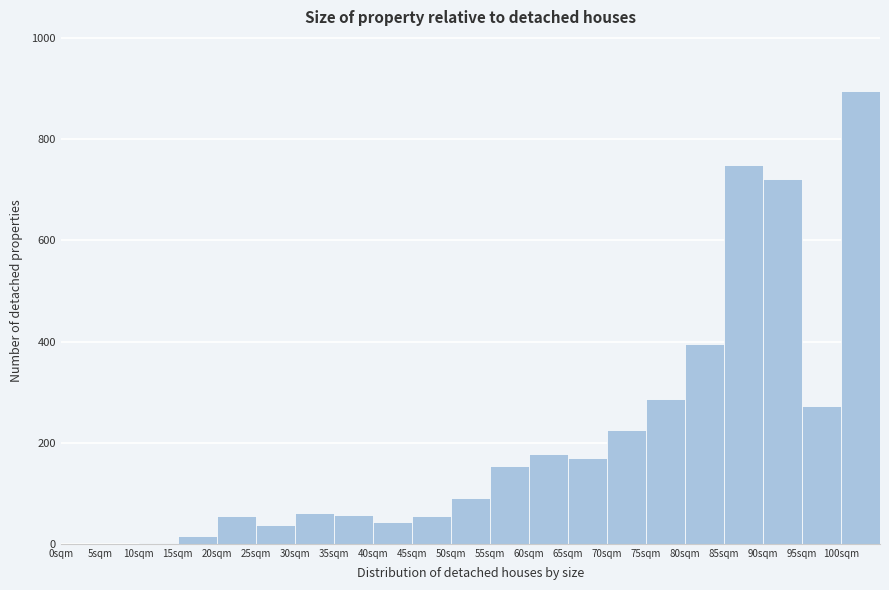

How tall is the bar that spans 60 to 65 on the x-axis? The values are not printed on the chart, so give them approximately, as read against the axis.

180